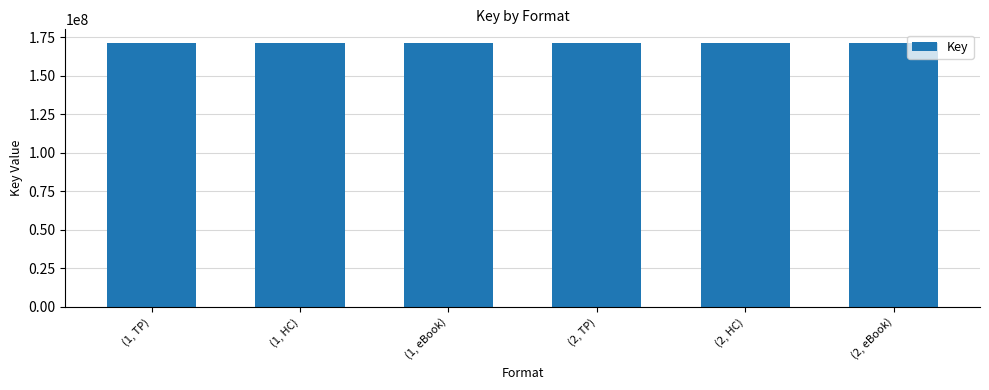

What is the sum of all values?

1030153005